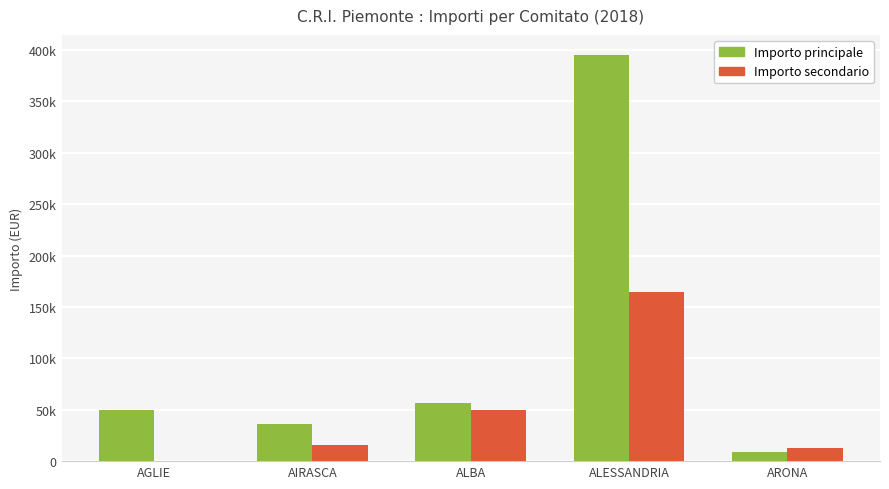

What is the difference between the maximum and minimum values in the Importo principale series?

386548.0